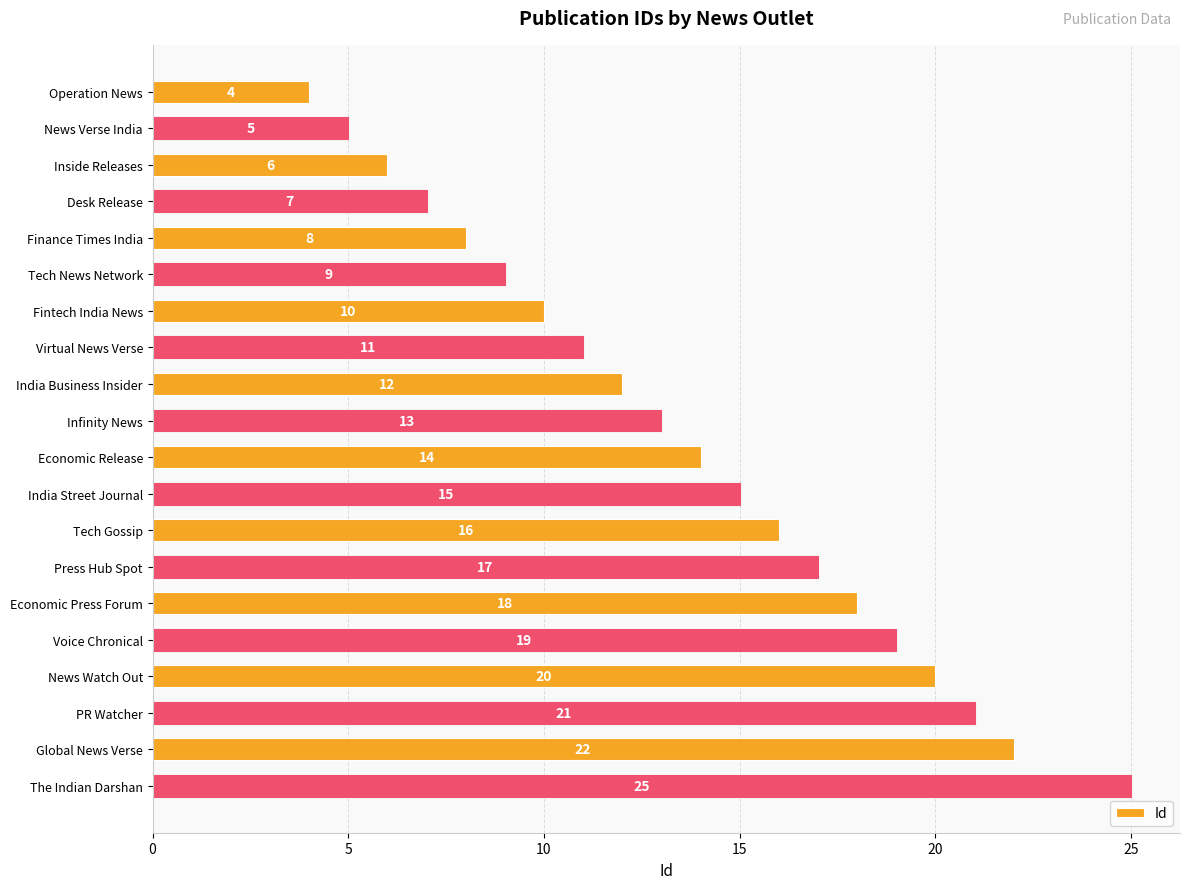

Are the bars grouped side by side (vs. stacked)?

No